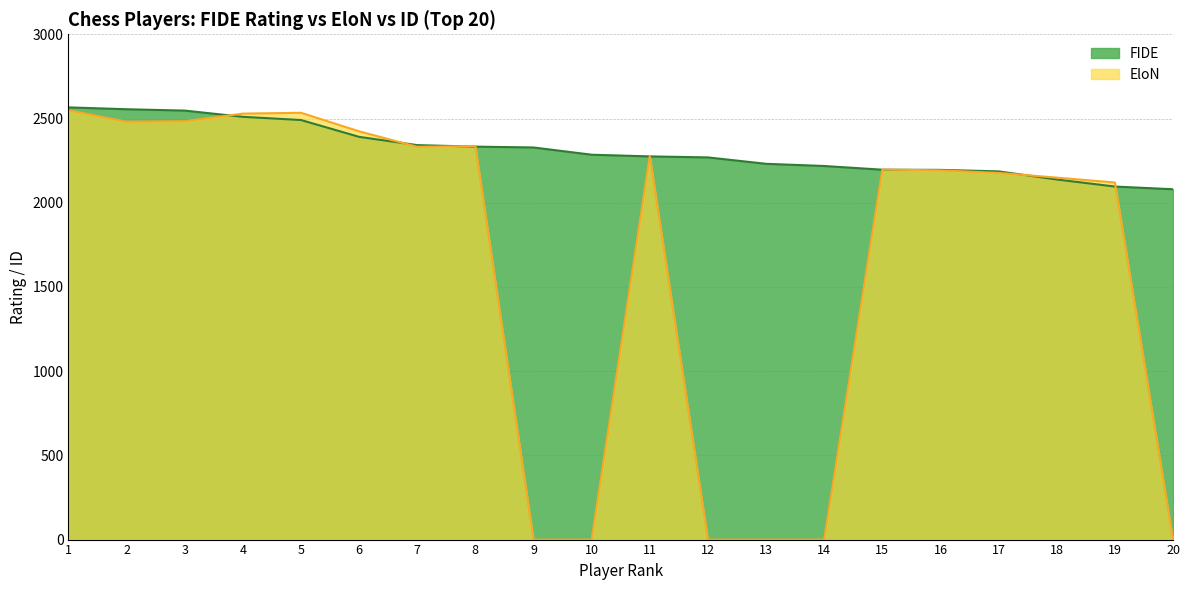

Which series has the widest spread of values?

EloN